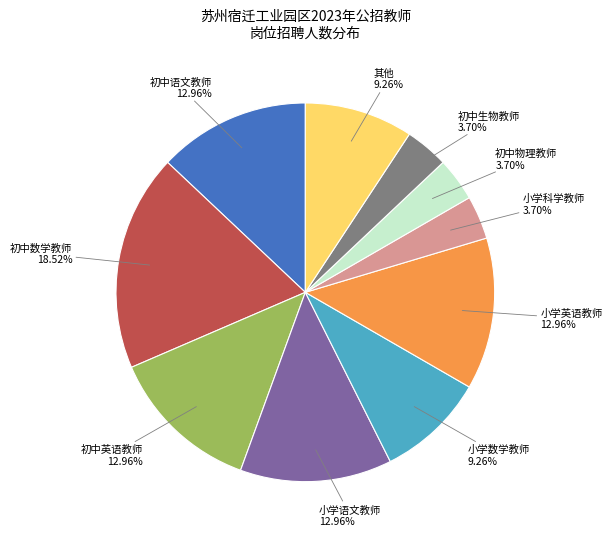

Does any single category account for the majority?

No